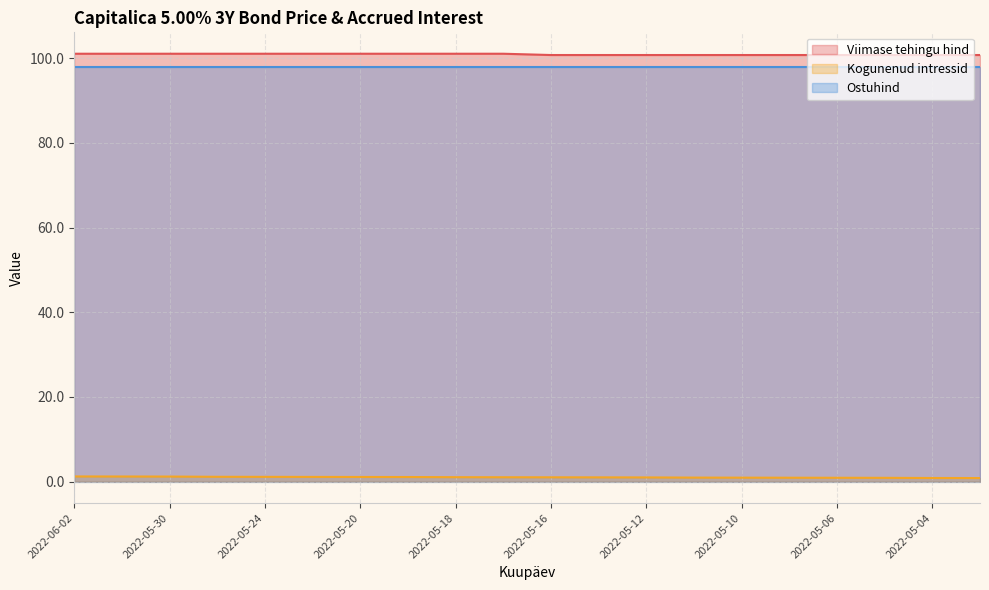

The value of Kogunenud intressid at 2022-05-11 is 1.0. True or false?

True